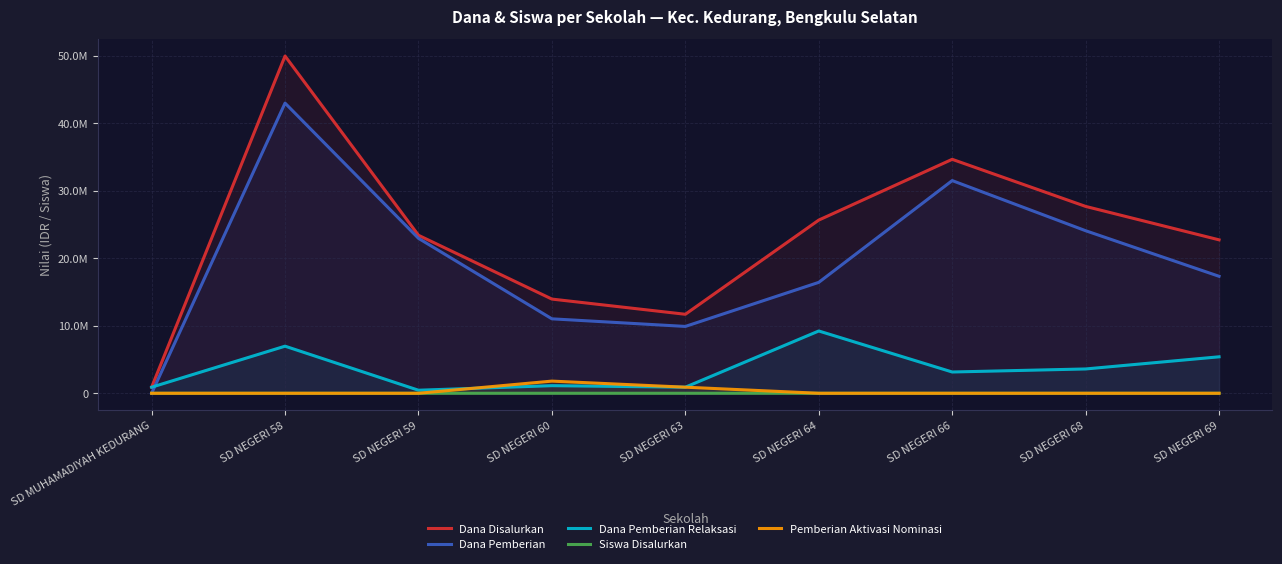

What is the difference between the second highest and minimum values in the Siswa Disalurkan series?

82